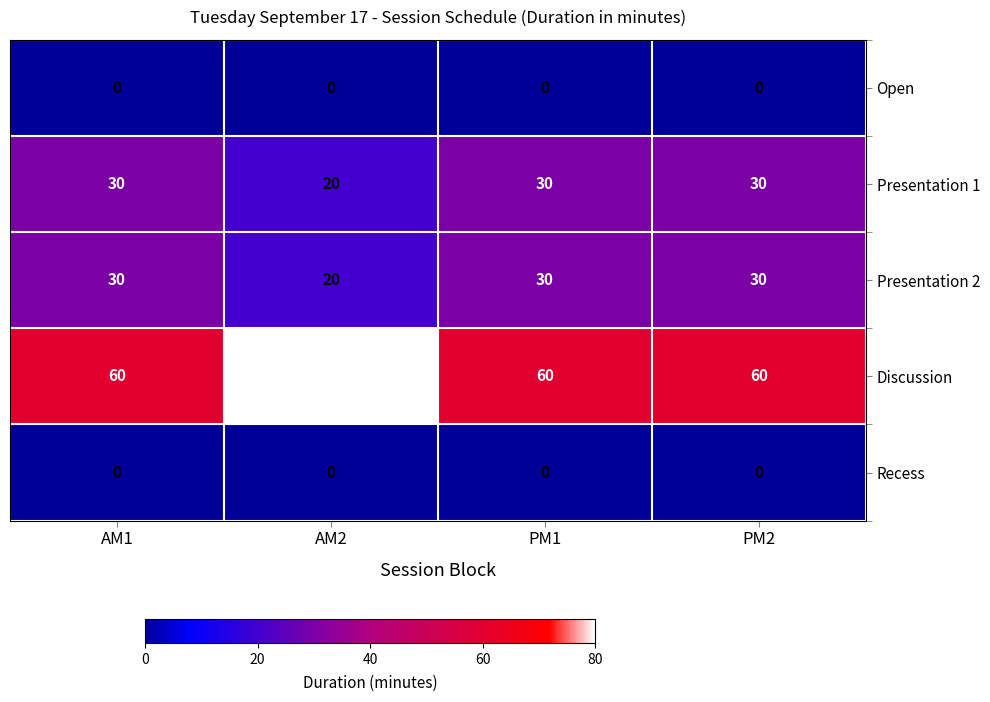

What is the spread (max minus min) of values at PM2?

60